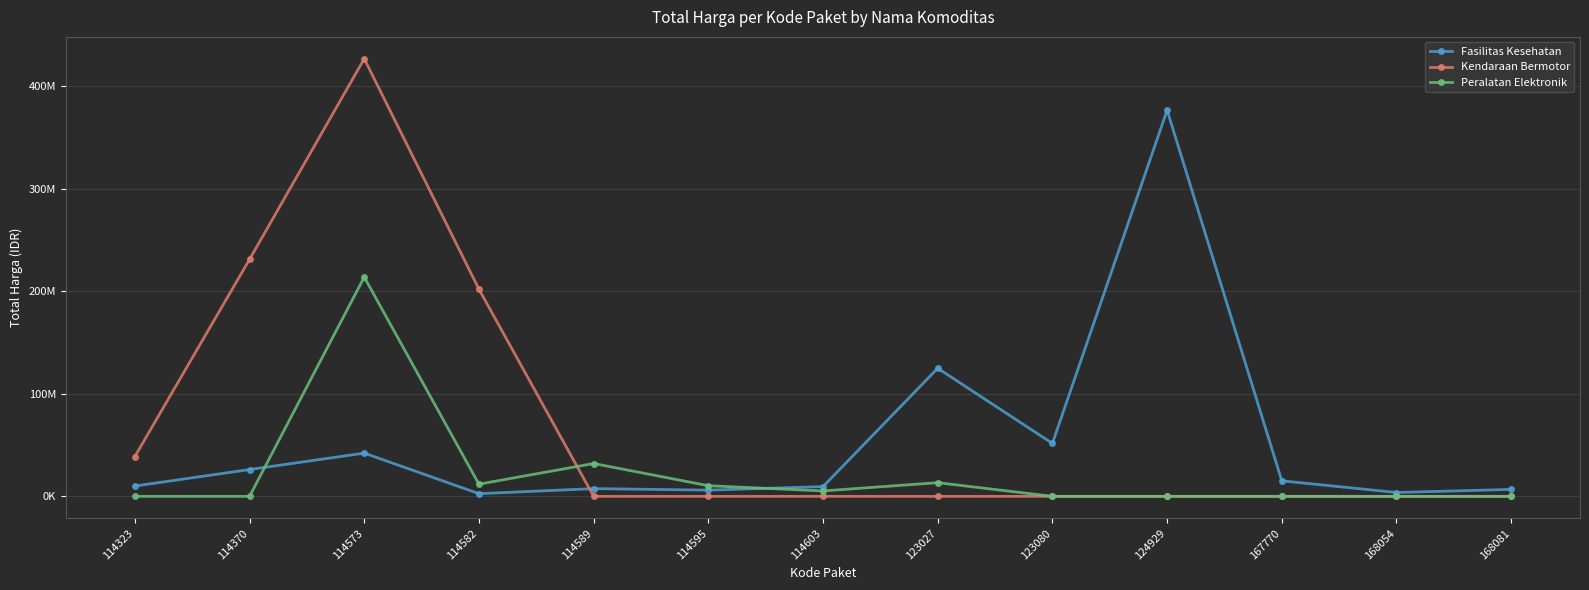

What are all the series names shown in the legend?

Fasilitas Kesehatan, Kendaraan Bermotor, Peralatan Elektronik